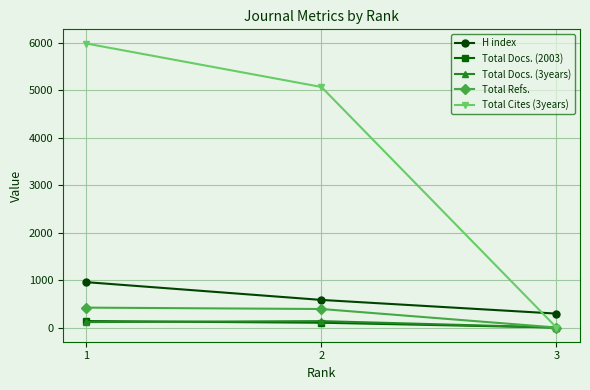

What is the total value across all series at 3?

293